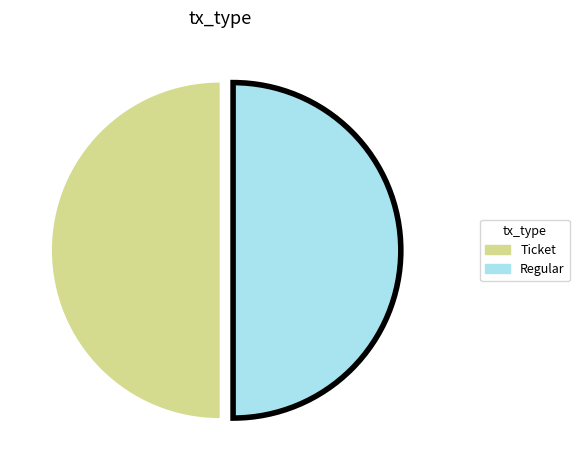

Do Regular and Ticket together represent more than half of the pie?

Yes